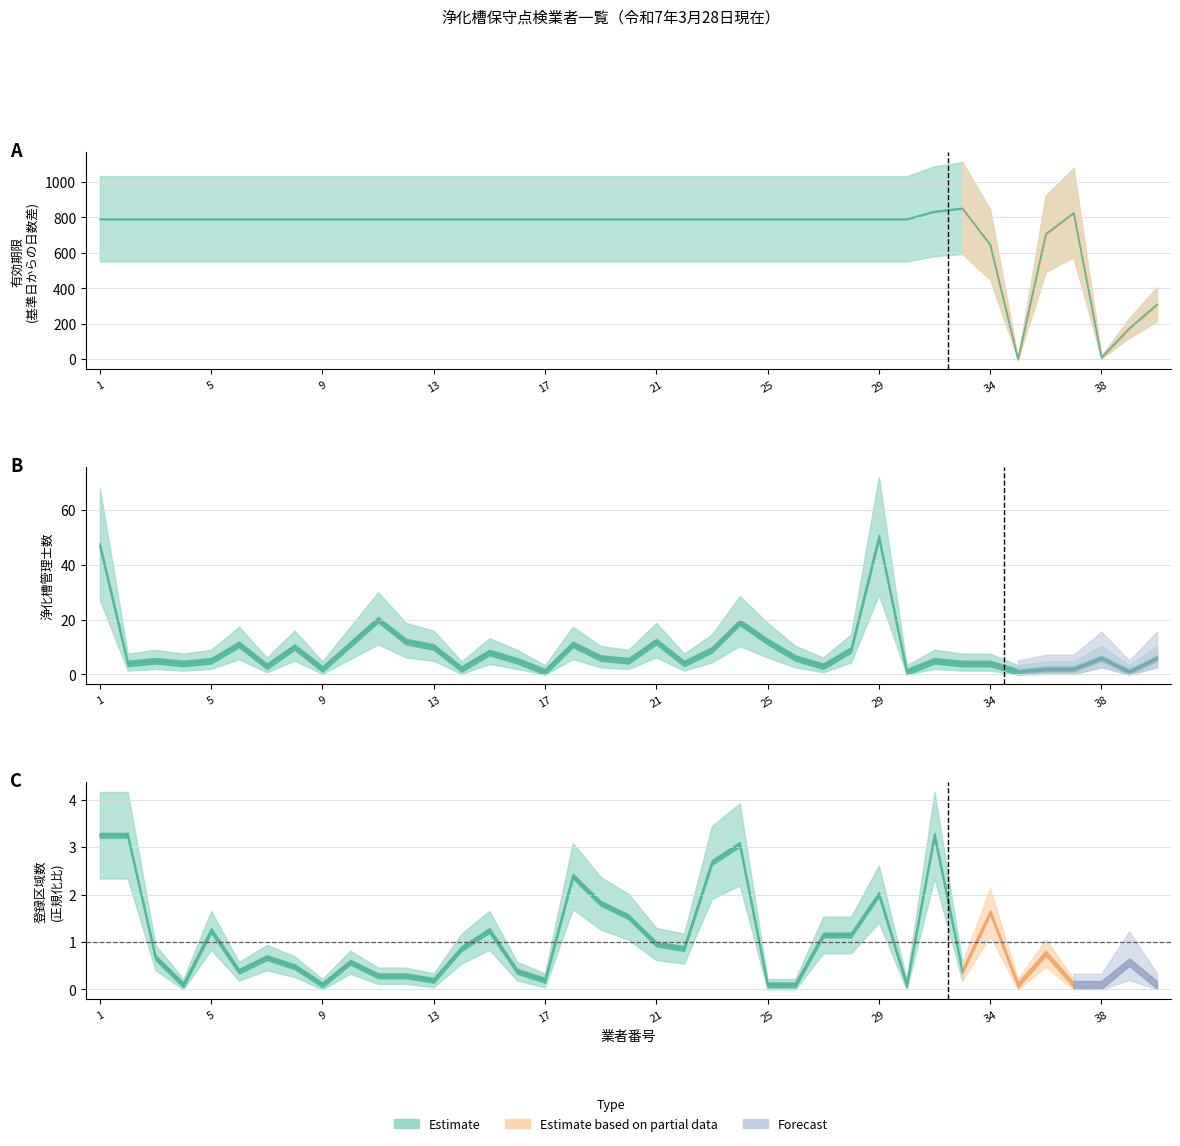

What value does the 浄化槽管理士 series have at 8?

10